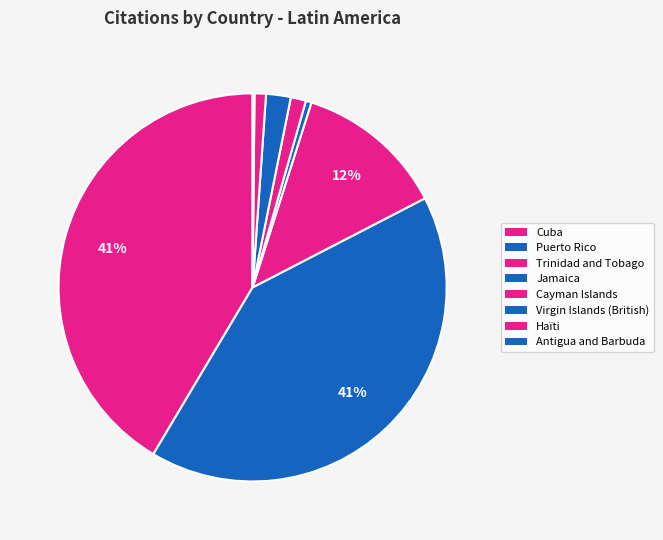

Is it true that Antigua and Barbuda is 5% of the pie?

False